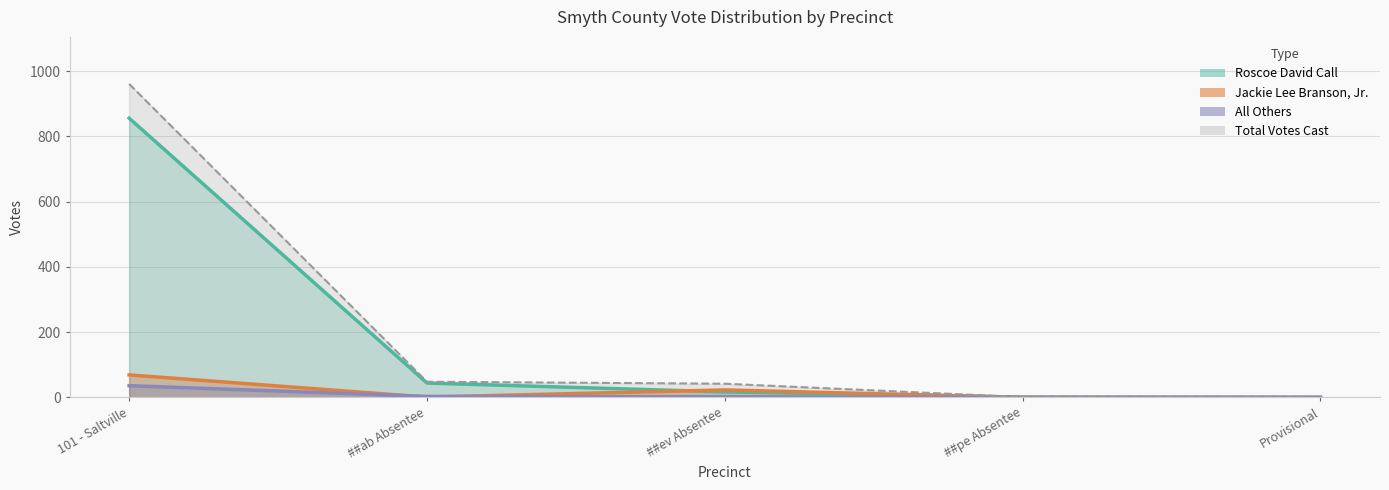

What is the spread (max minus min) of values at ##ab Absentee?

47